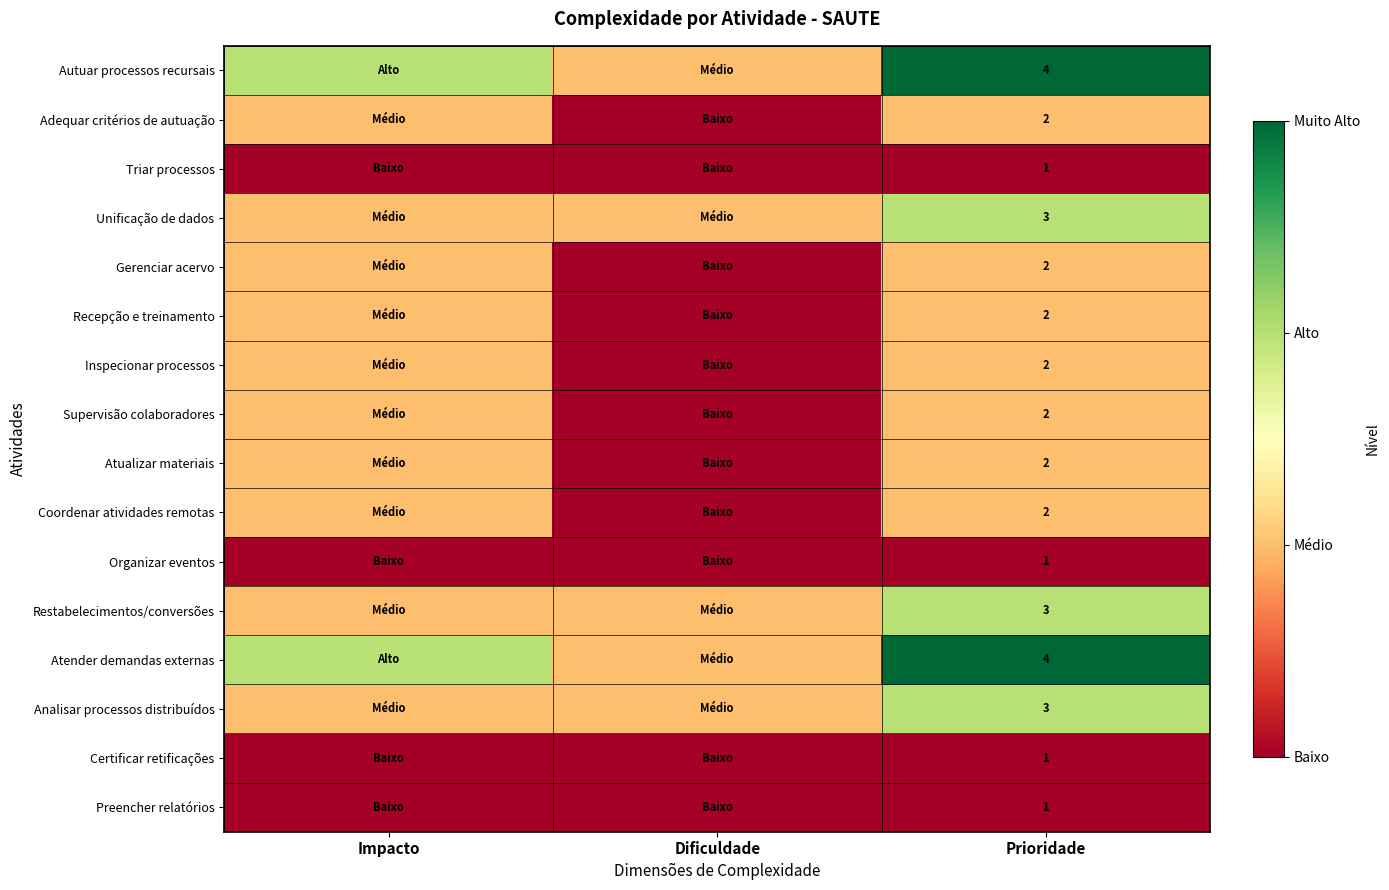

Is the value of Unificação de dados at Prioridade greater than the value of Organizar eventos at Prioridade?

Yes